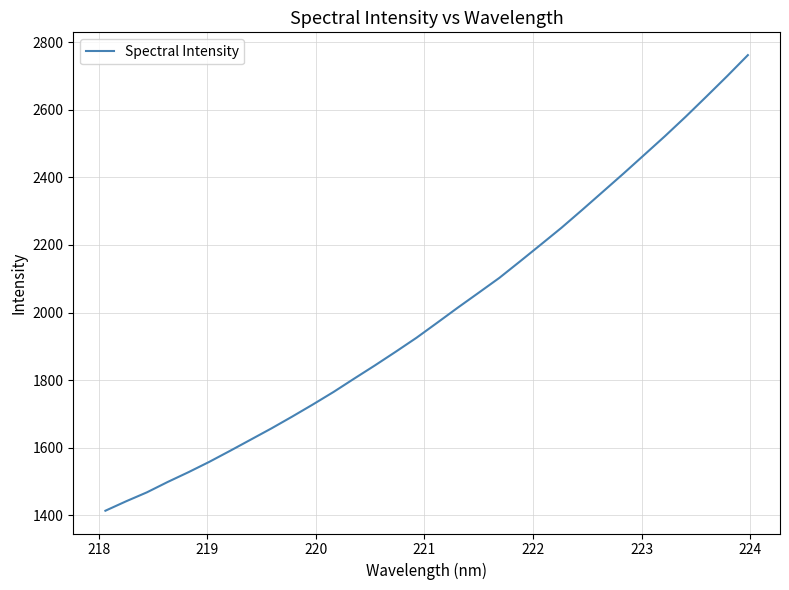

What is the difference between the maximum and minimum values?

1347.7